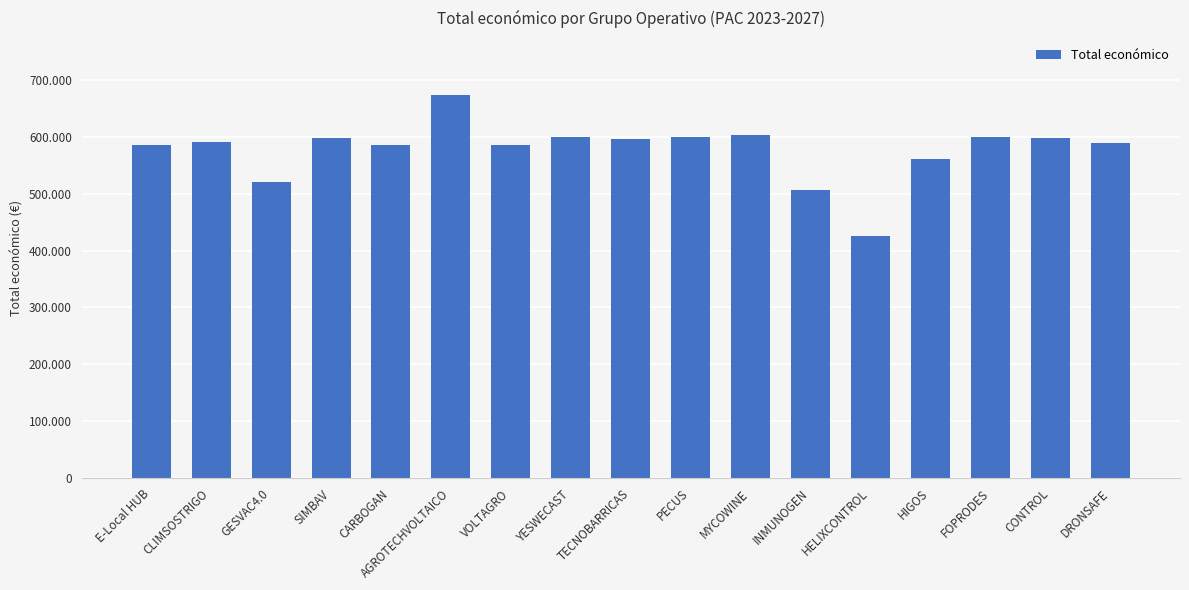

What is the difference between the maximum and second lowest values?

166104